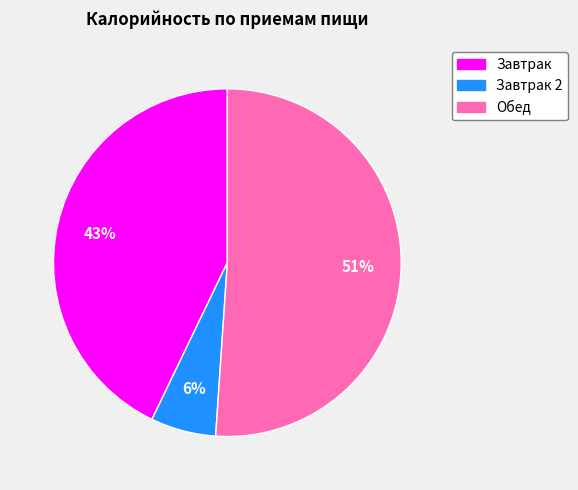

To the nearest percent, what is the average slice percentage?

33%